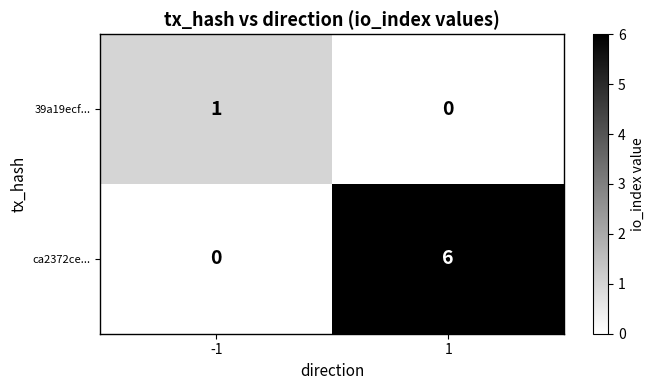

What is the difference between the ca2372ce... values at 1 and -1?

6